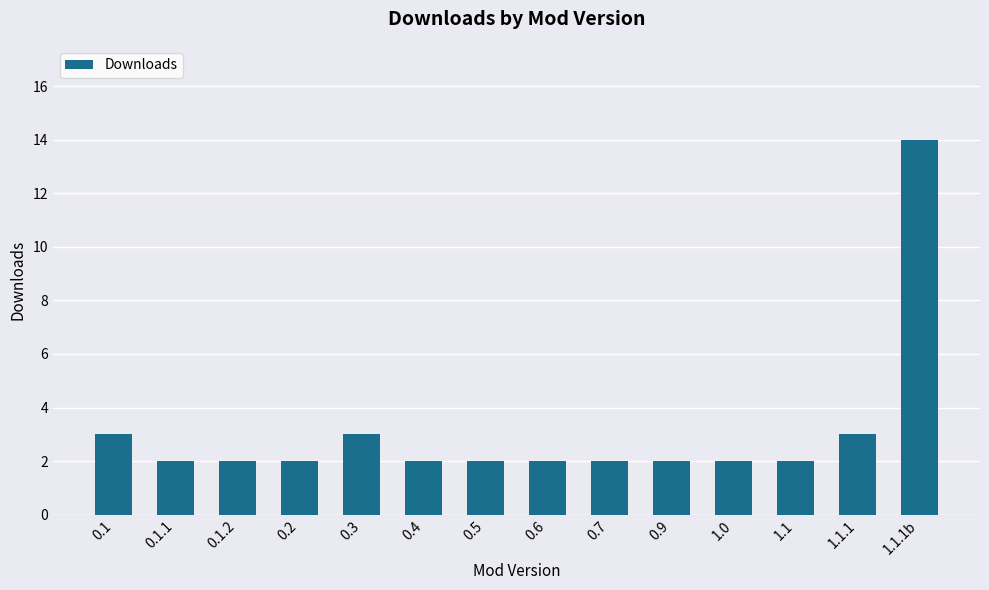

What is the sum of all values?

43